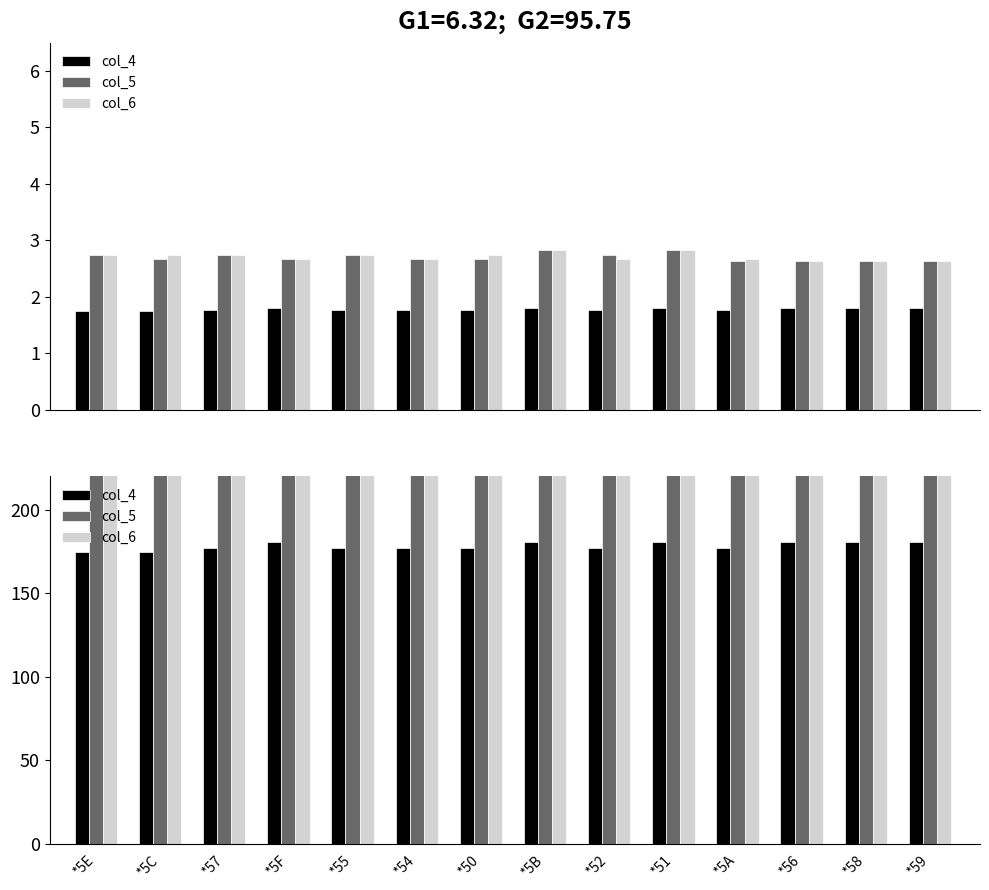

Which category has the highest value in the col_5 series?

*5B